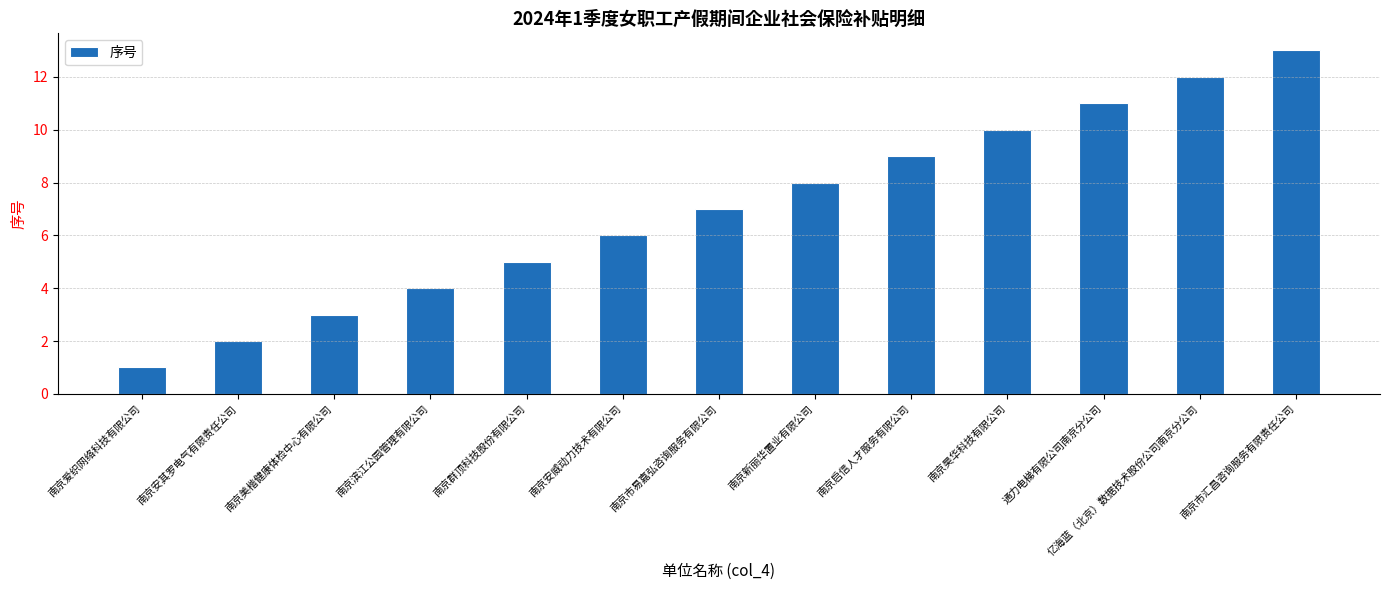

What value does the data have at 南京昊华科技有限公司?

10